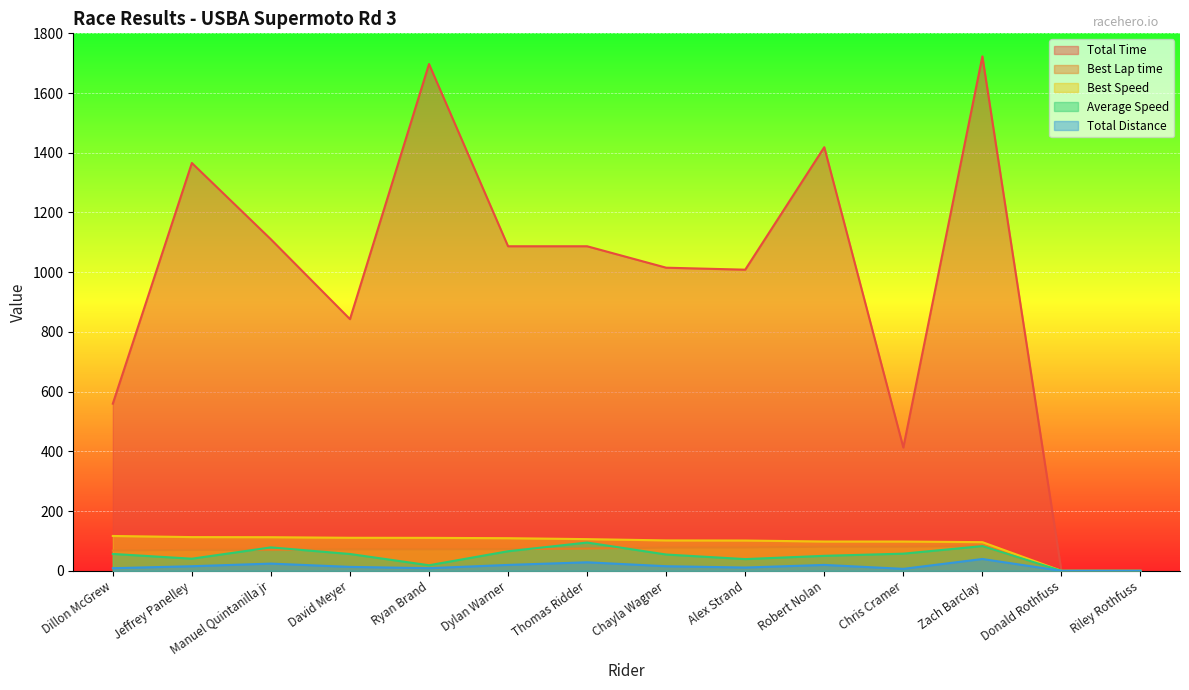

How many values in the Total Distance series exceed 15?

7